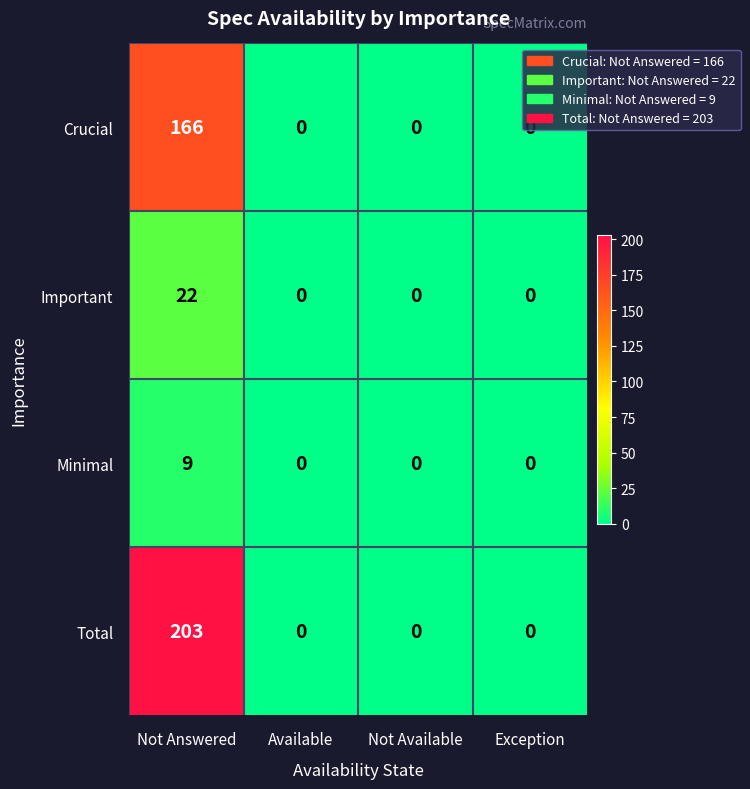

Is it true that Important equals 22 at Not Answered?

True